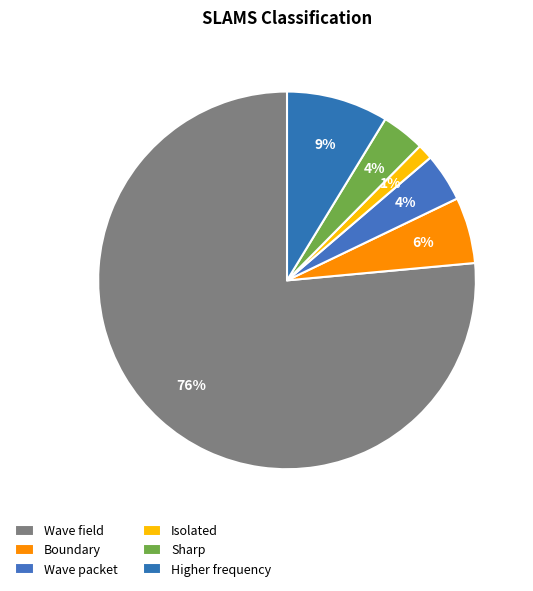

Is it true that Sharp is 4% of the pie?

True